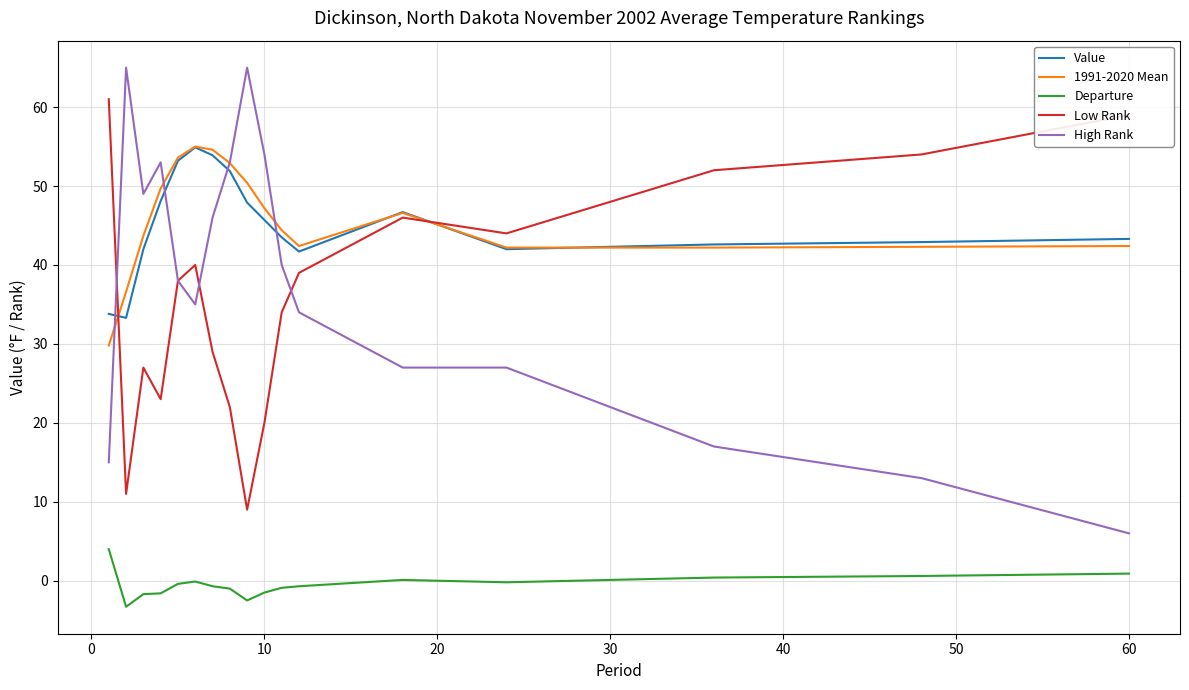

How many lines are shown in the chart?

5